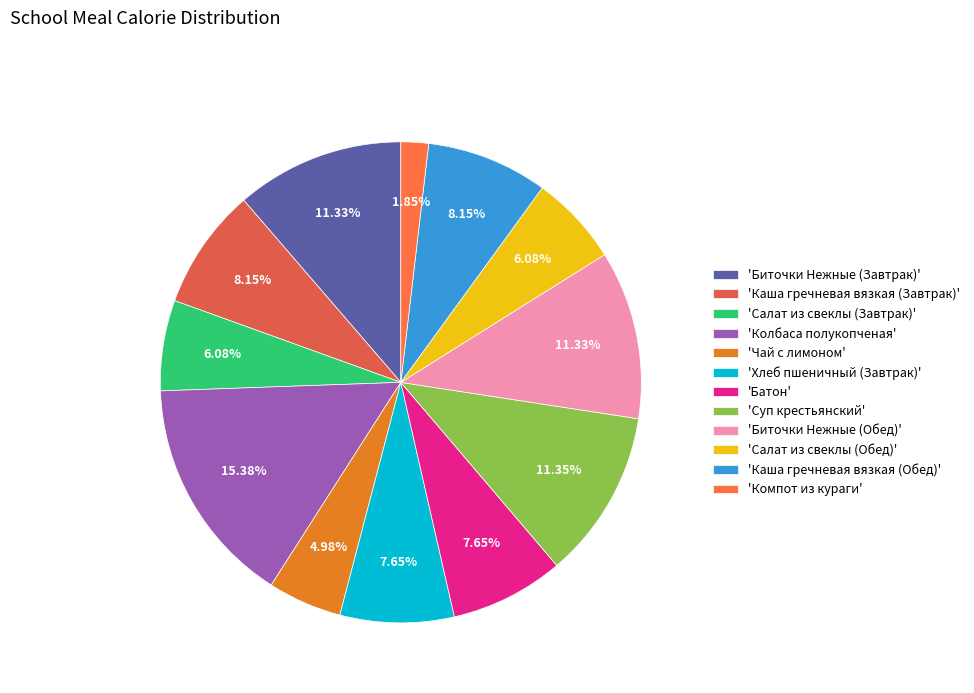

What is the smallest slice in the pie chart?

'Компот из кураги'